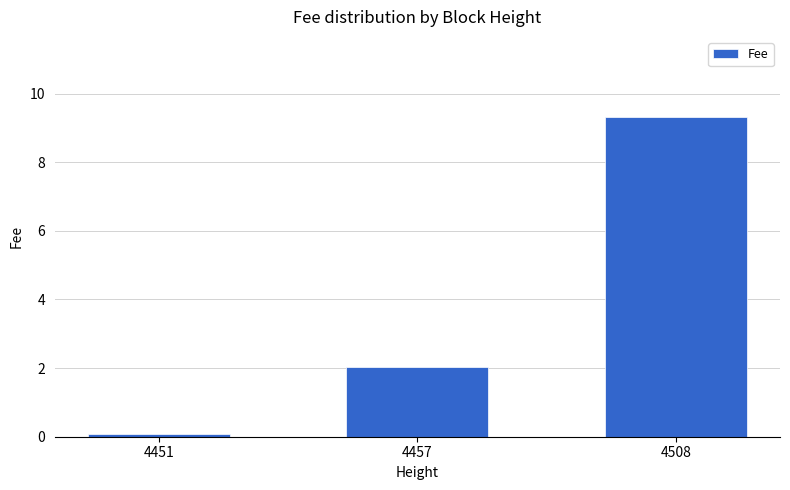

What is the maximum value shown in the chart?

9.3